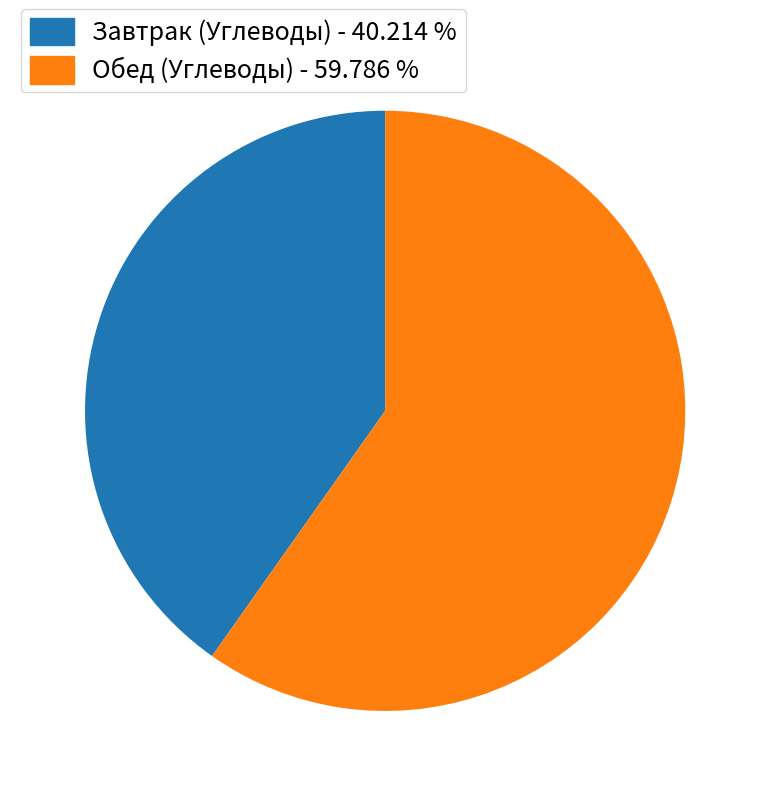

Is there any slice that represents more than half of the pie?

Yes